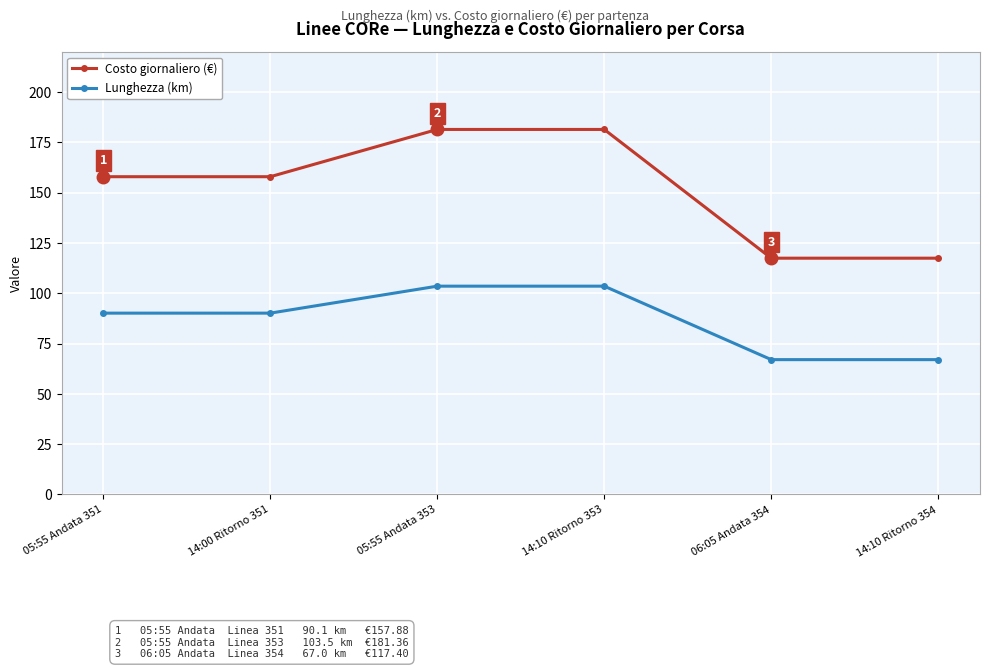

Reading right to left, extract all data points from this chart.

Costo giornaliero (€): 14:10 Ritorno 354=117.4	06:05 Andata 354=117.4	14:10 Ritorno 353=181.4	05:55 Andata 353=181.4	14:00 Ritorno 351=157.9	05:55 Andata 351=157.9
Lunghezza (km): 14:10 Ritorno 354=67.0	06:05 Andata 354=67.0	14:10 Ritorno 353=103.5	05:55 Andata 353=103.5	14:00 Ritorno 351=90.1	05:55 Andata 351=90.1